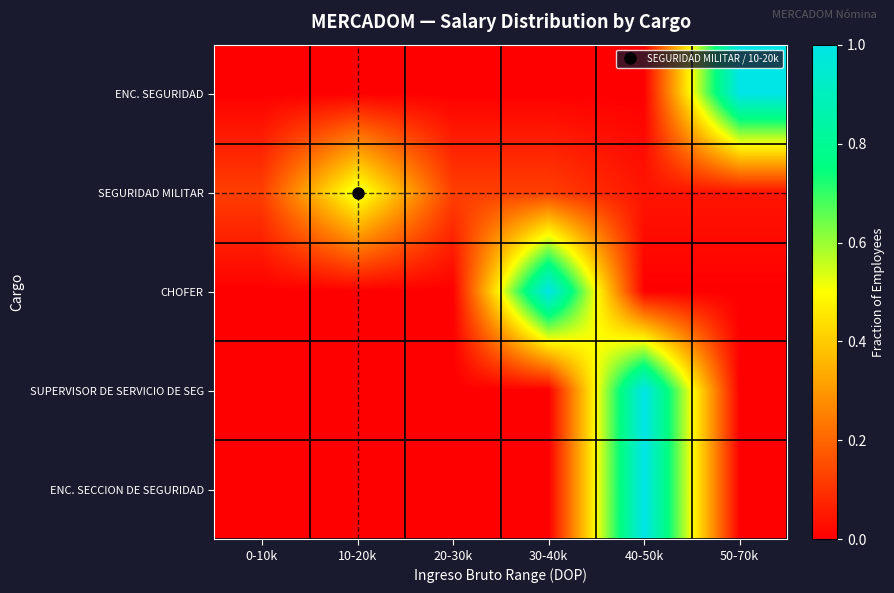

How many data points does each series have?

6